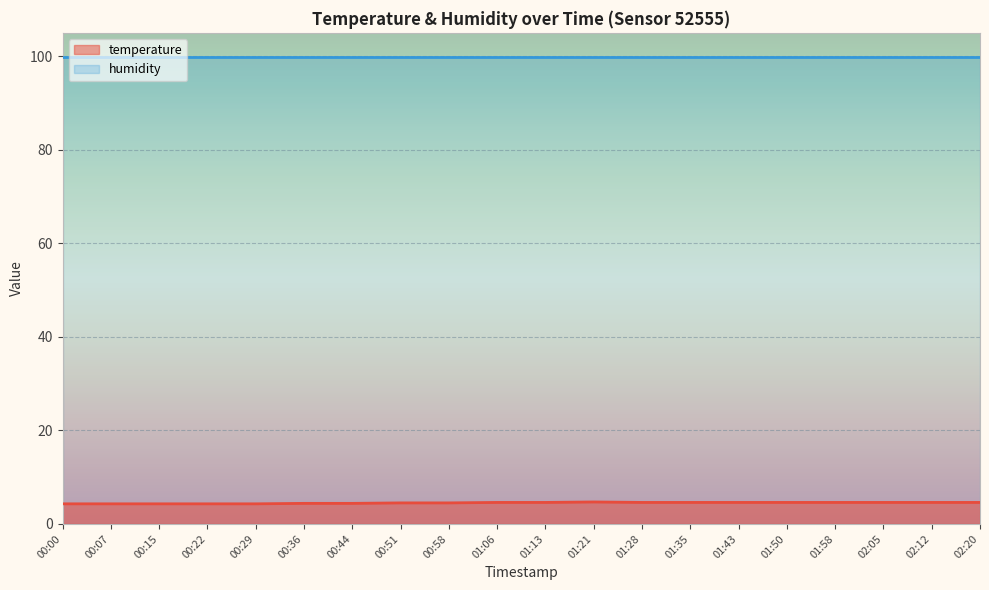

Count the number of data series in this chart.

2